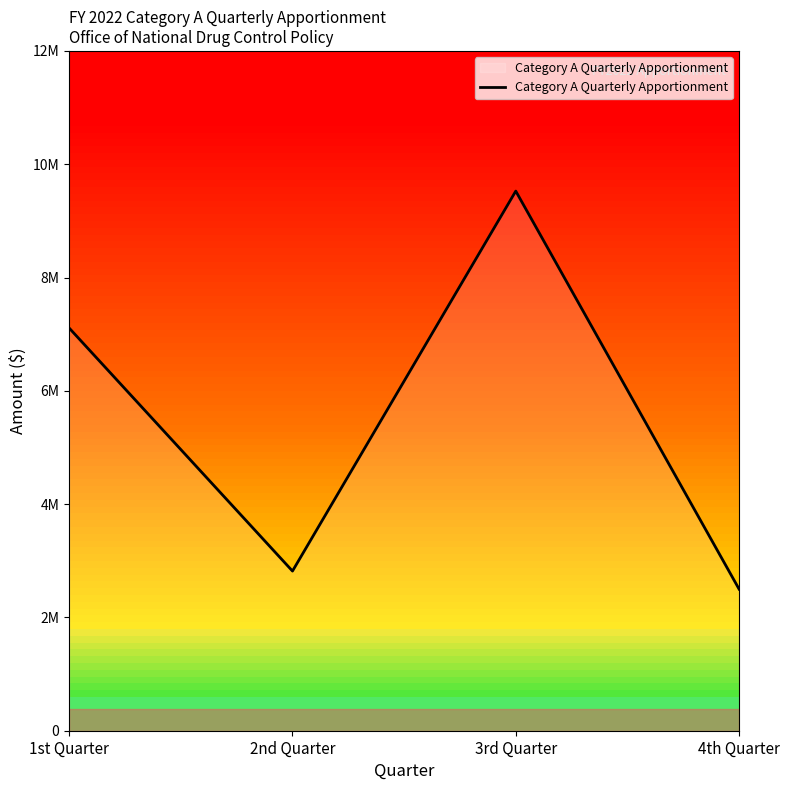

What is the label of the 1st point from the right?

4th Quarter